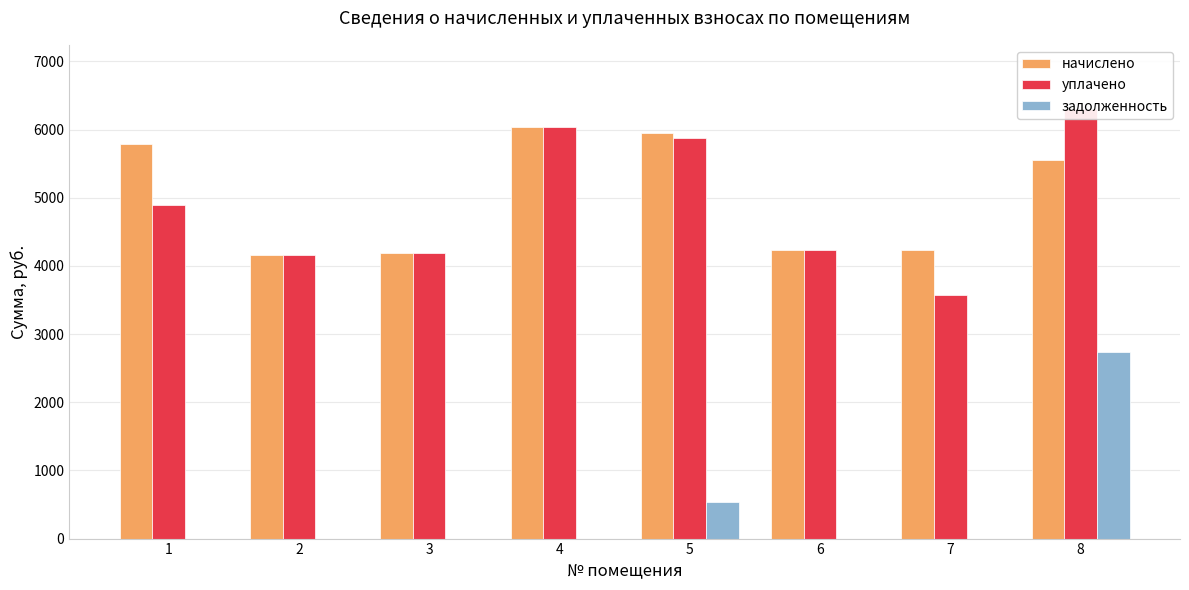

How many data points in уплачено are above 4892?

4